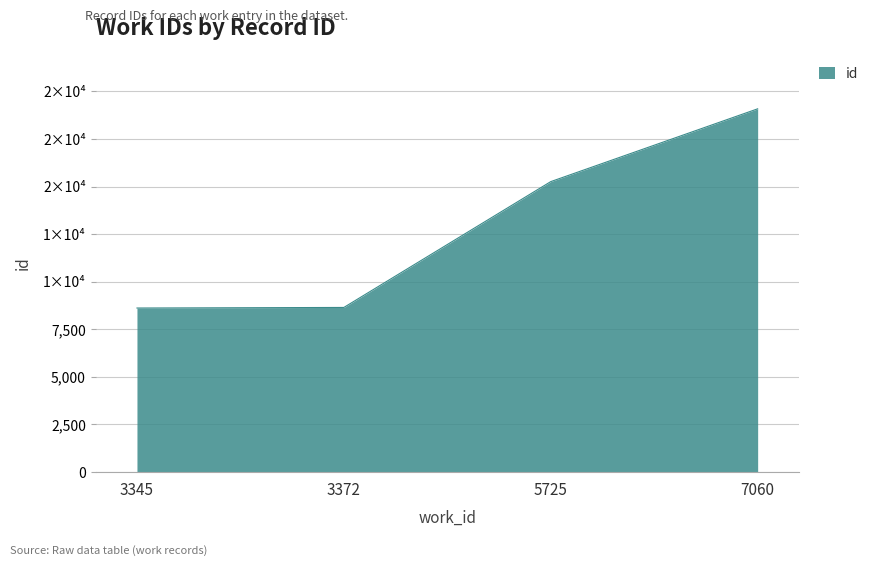

What is the change in value from 3345 to 7060?

+10465